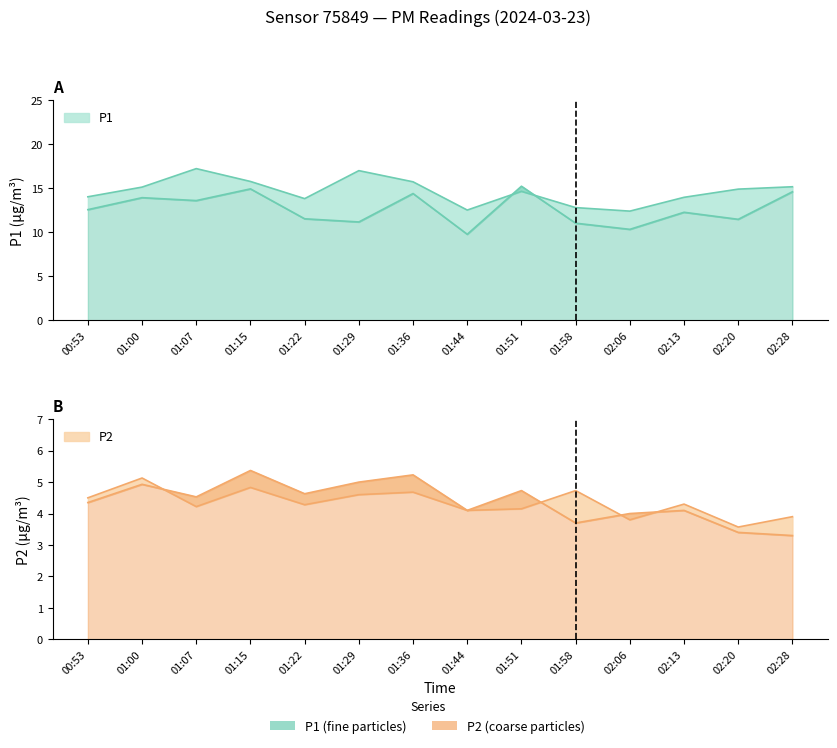

Where does the P1_upper series first go above 14?

00:53